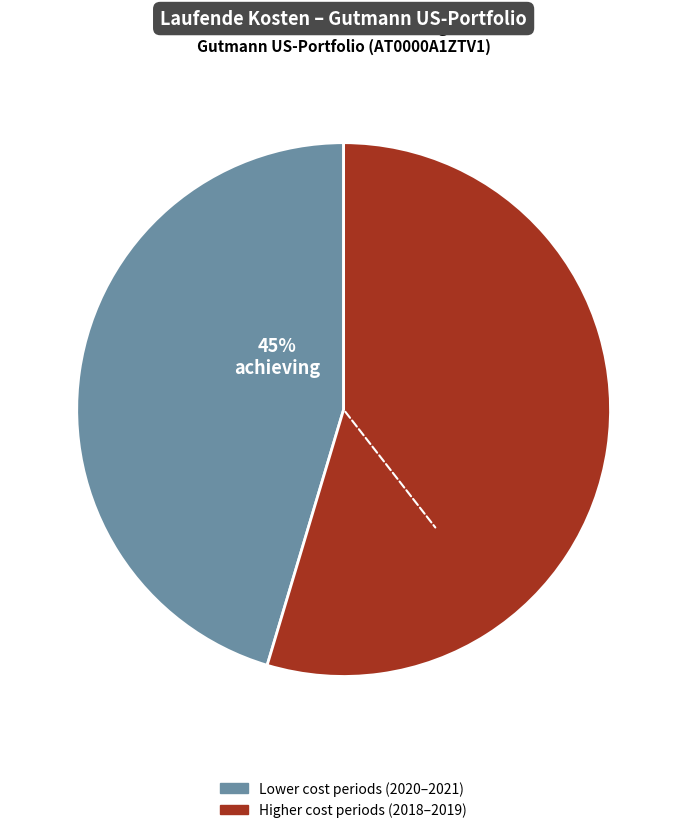

Is there any slice that represents more than half of the pie?

Yes